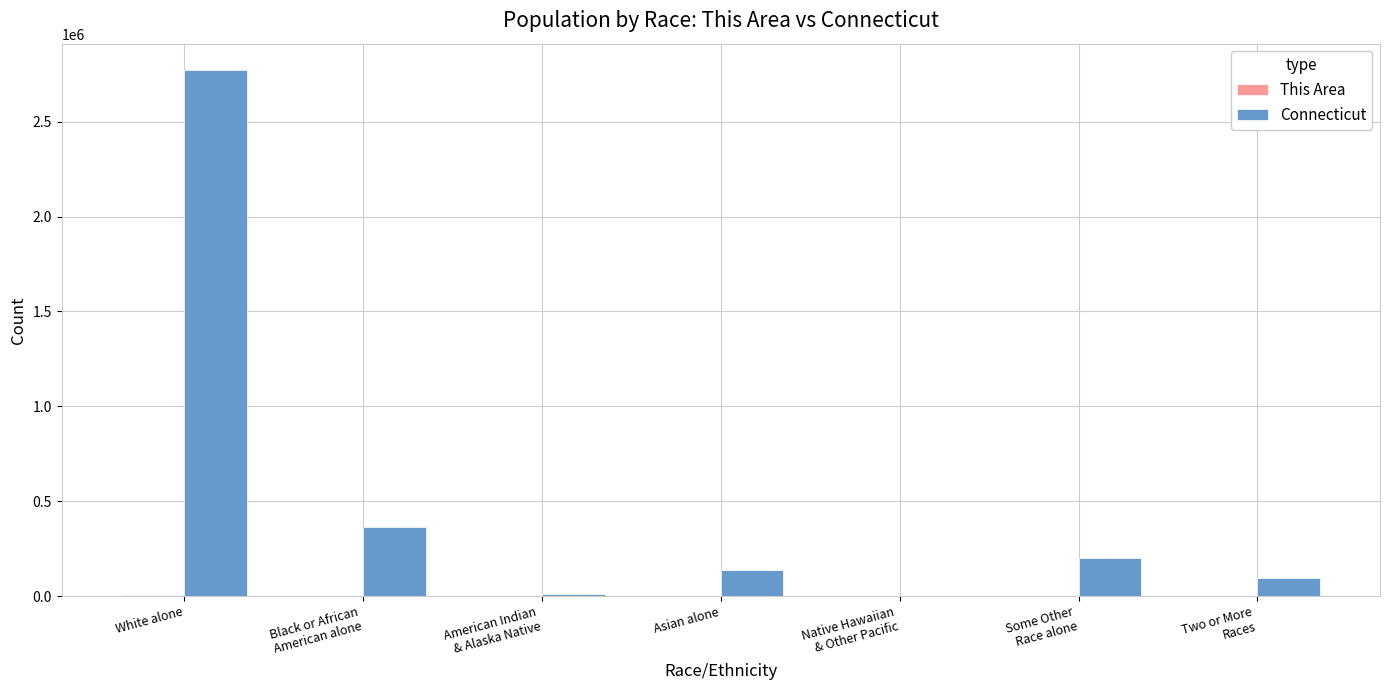

Between Asian alone and Some Other
Race alone, which series saw the biggest shift?

Connecticut